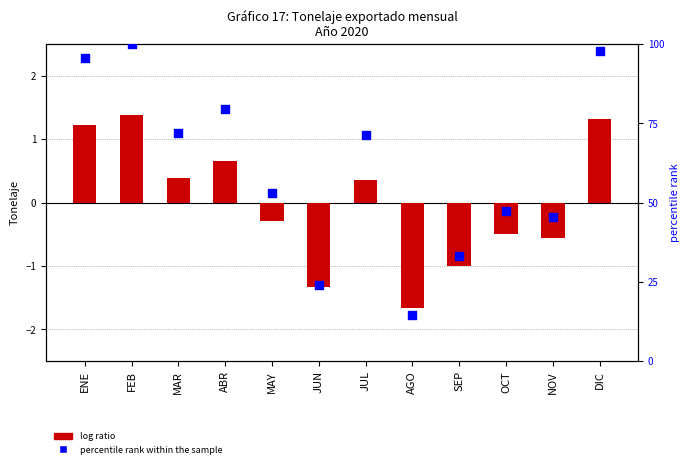

What is the total value across all series at NOV?

44.8